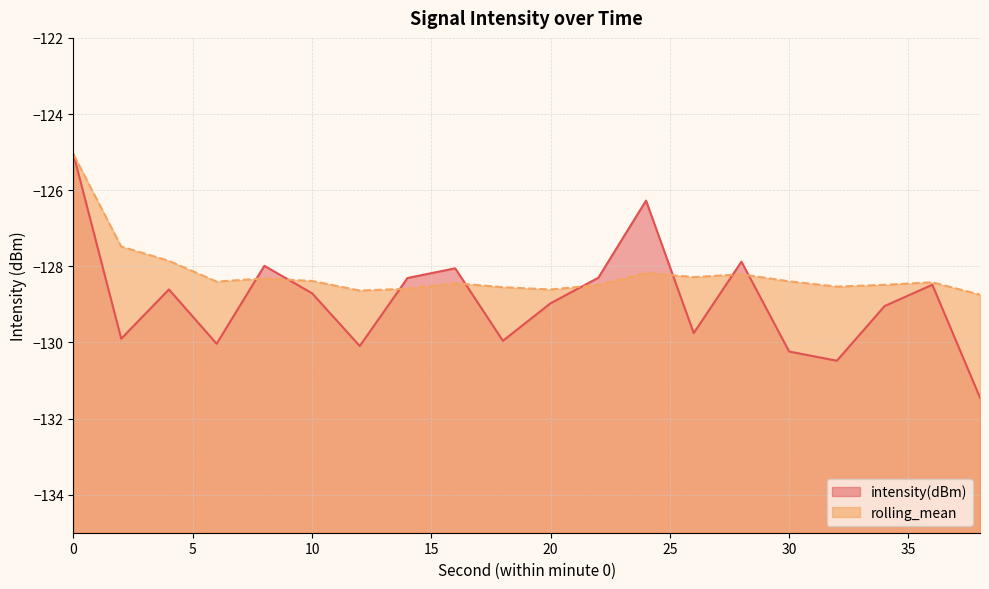

Reading right to left, list all the values displayed in this chart.

intensity(dBm): -131.5	-128.5	-129.0	-130.5	-130.2	-127.9	-129.8	-126.3	-128.3	-129.0	-130.0	-128.1	-128.3	-130.1	-128.7	-128.0	-130.0	-128.6	-129.9	-125.1
rolling_mean: -128.7	-128.4	-128.5	-128.5	-128.4	-128.2	-128.3	-128.2	-128.5	-128.6	-128.5	-128.4	-128.6	-128.6	-128.4	-128.3	-128.4	-127.9	-127.5	-125.1